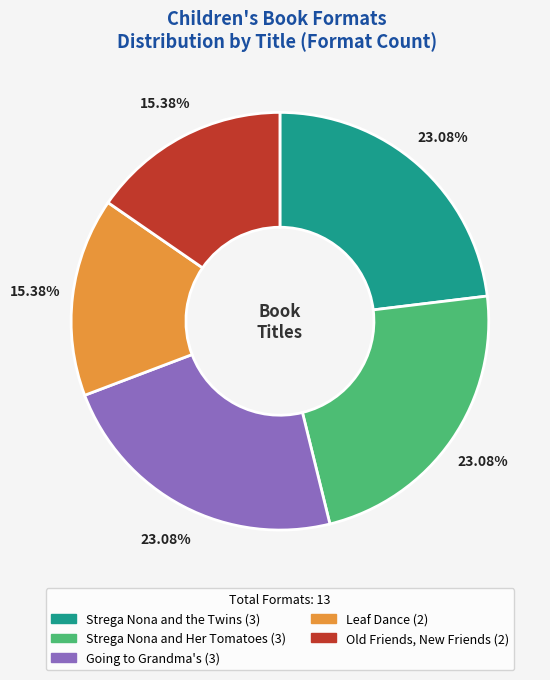

True or false: Leaf Dance accounts for 15% of the total.

True